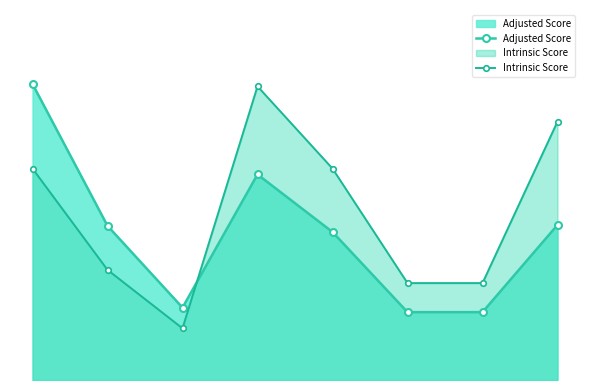

What is the total value across all series at TRCN0000136232?

8.4